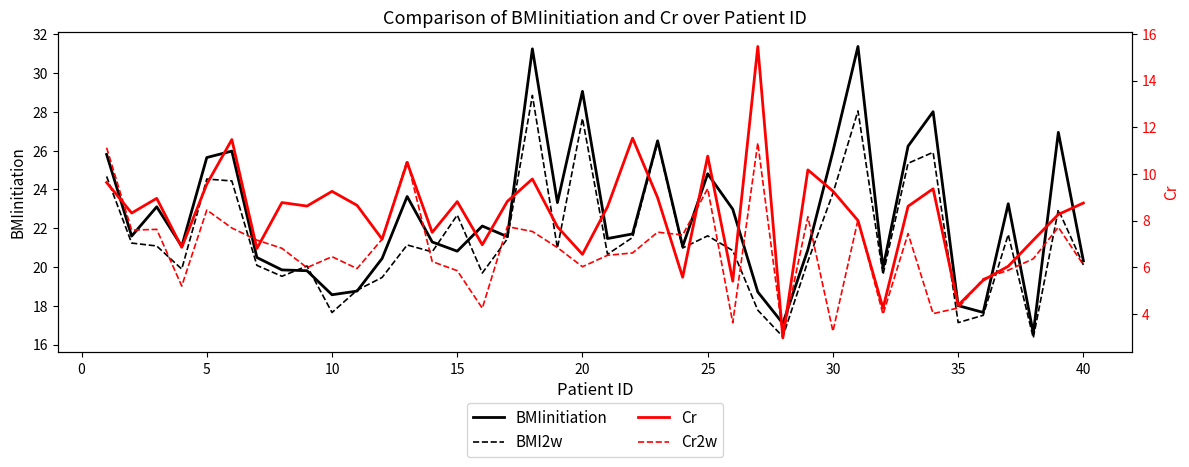

In BMI2w, how many points are higher than both neighbors (excluding endpoints)?

12